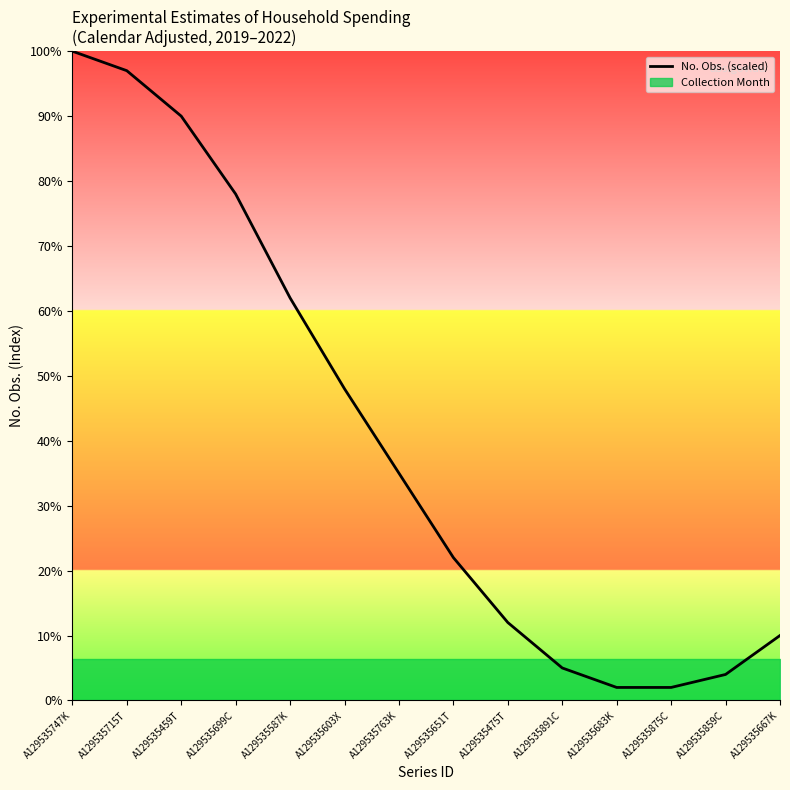

What is the ratio of the value at A129535651T to the value at A129535891C?

4.4